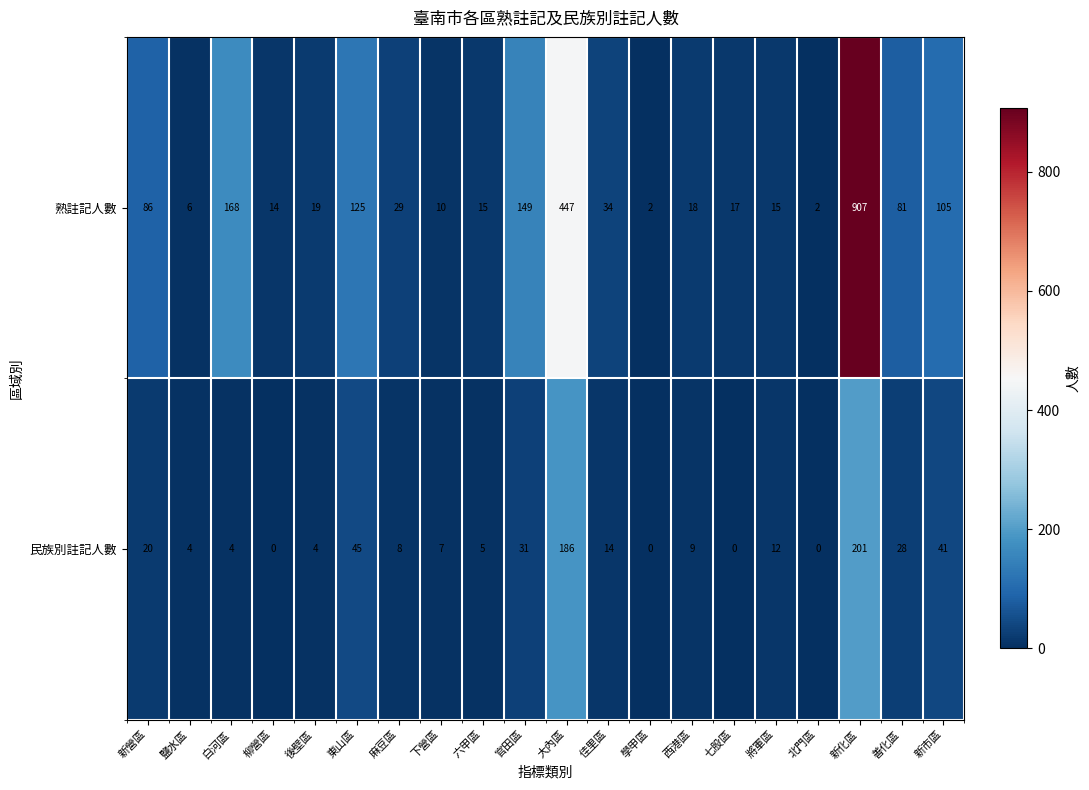

True or false: 民族別註記人數 has a value of 6 at 白河區.

False